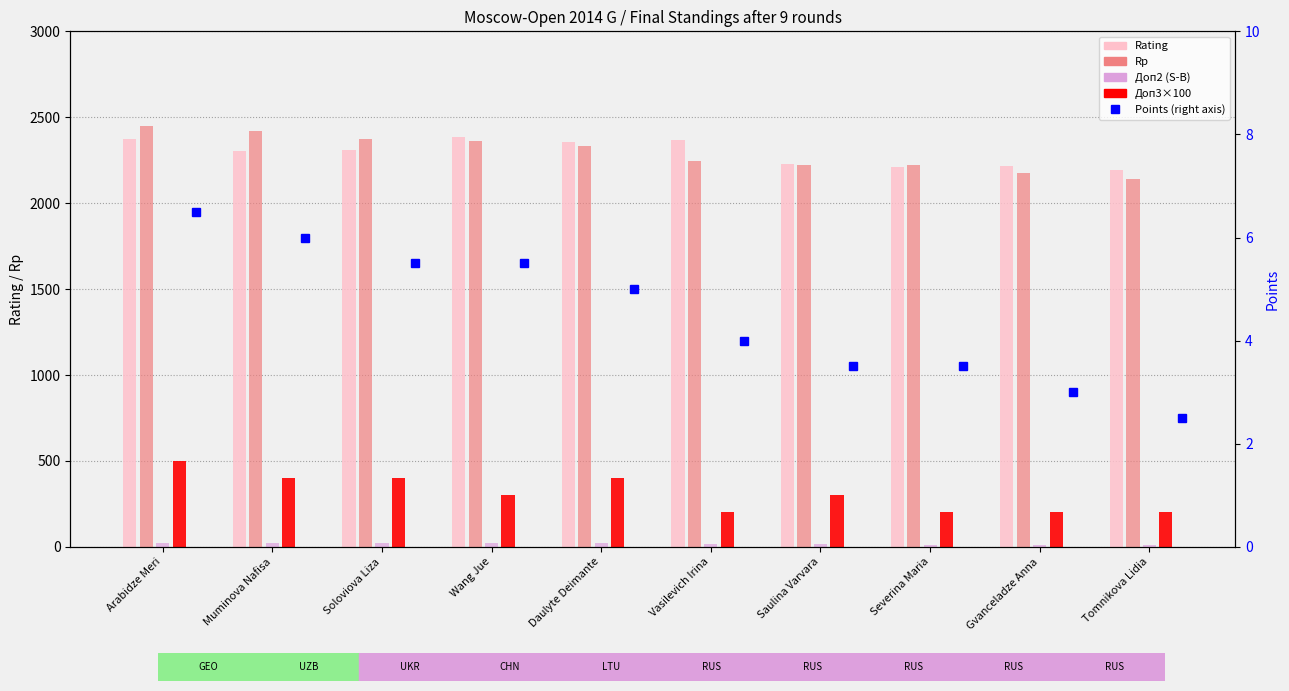

Is the value of Rp at Arabidze Meri greater than the value of Rating at Daulyte Deimante?

Yes